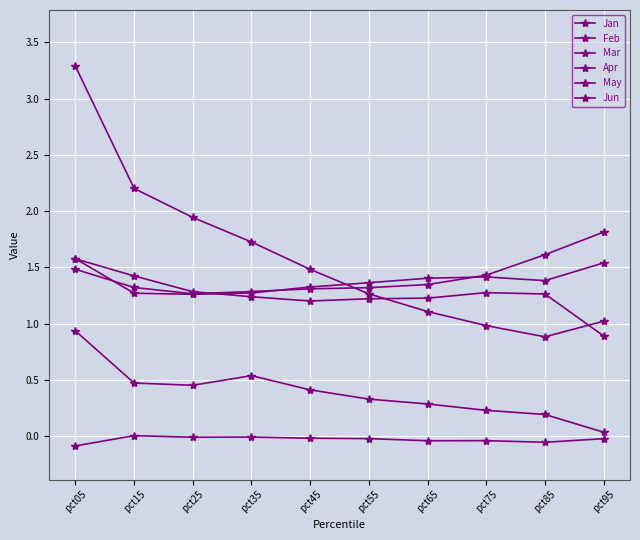

True or false: Mar and Jan intersect in this chart.

False